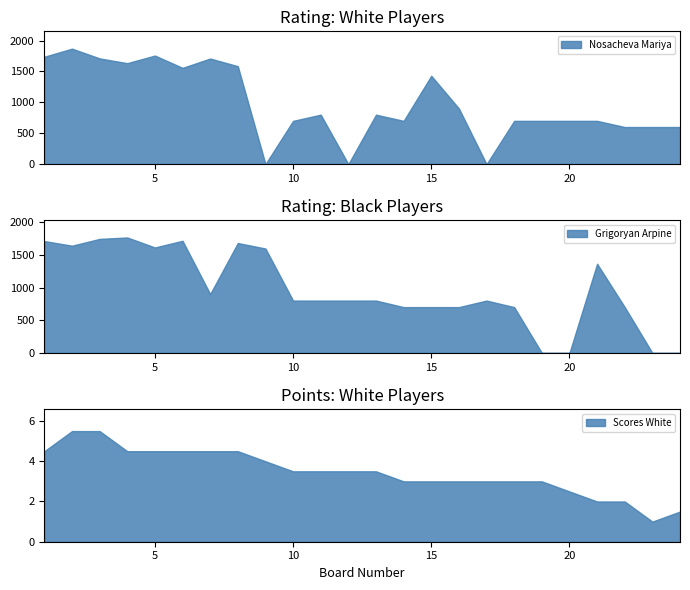

How many categories are shown in the chart?

24